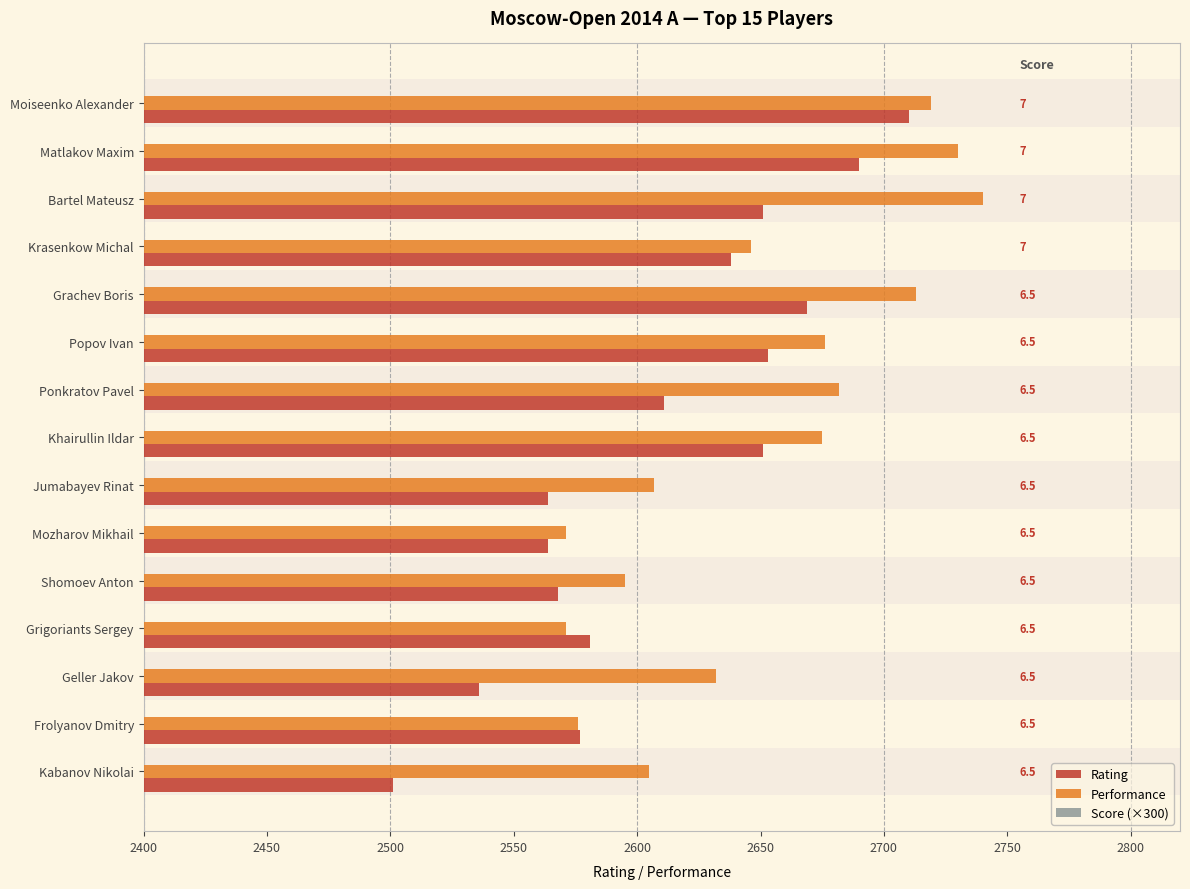

At Frolyanov Dmitry, list the series in order from largest to smallest.

Rating, Performance, Score (×300)